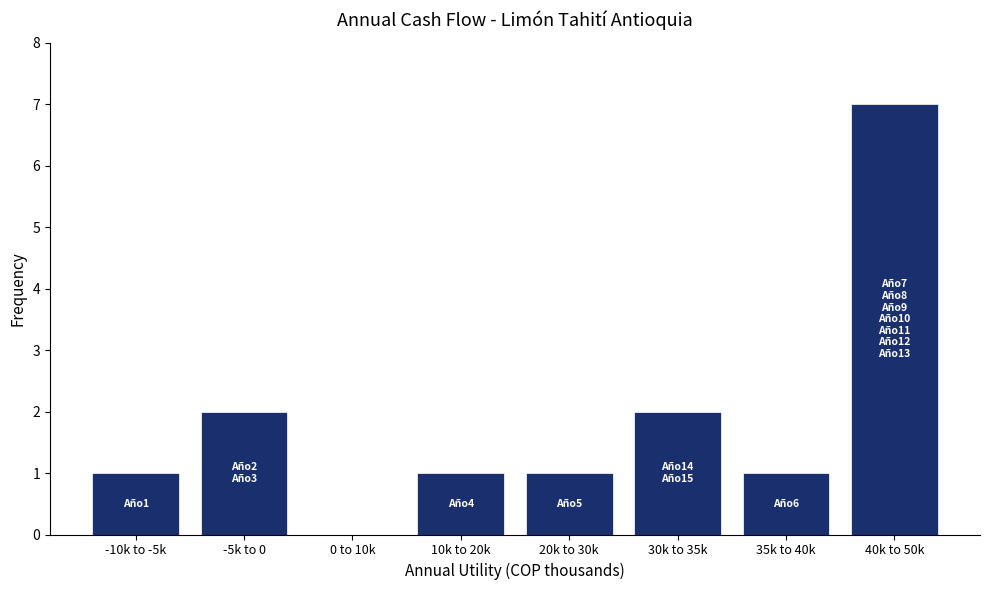

Reading right to left, extract all data points from this chart.

40k to 50k=7	35k to 40k=1	30k to 35k=2	20k to 30k=1	10k to 20k=1	0 to 10k=0	-5k to 0=2	-10k to -5k=1